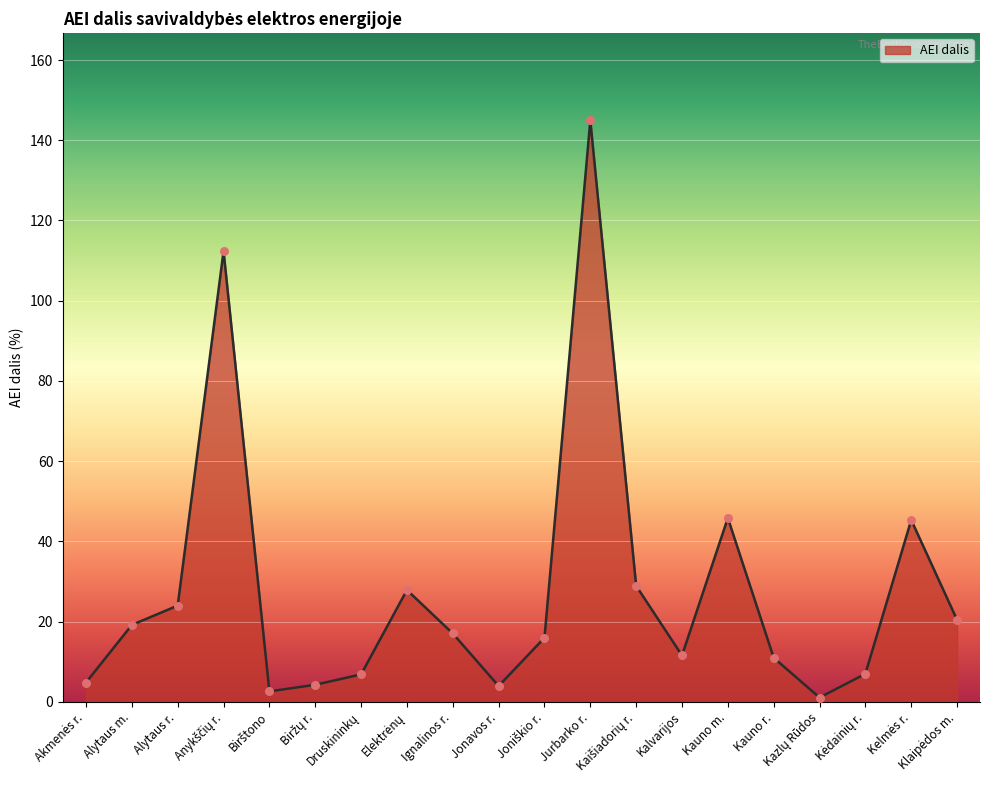

What is the greatest value displayed?

145.0